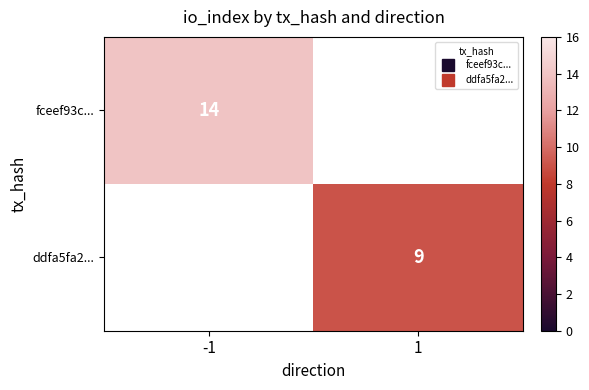

What is the minimum value shown in the chart?

9.0